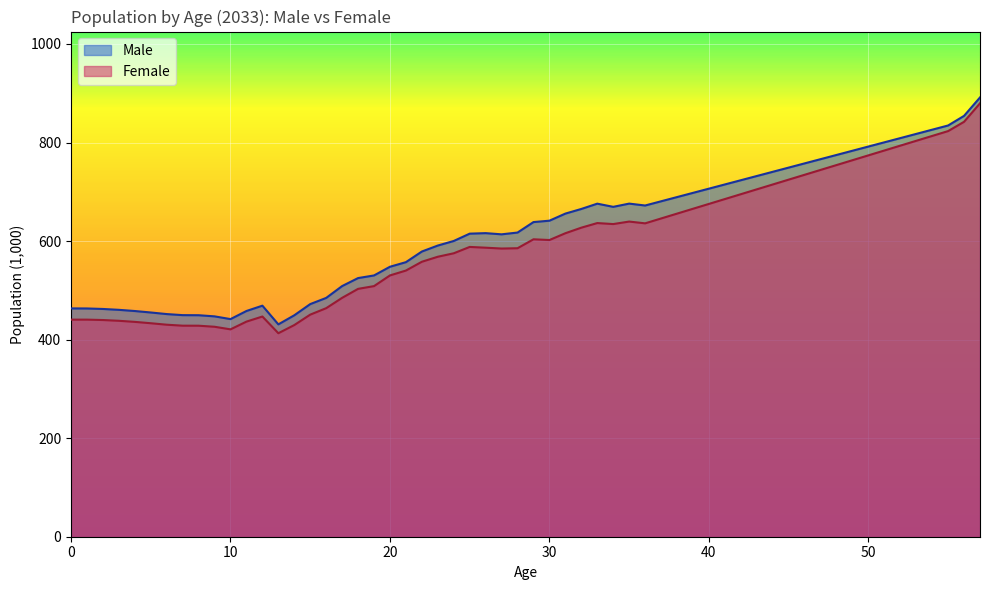

Which series has the widest spread of values?

Female